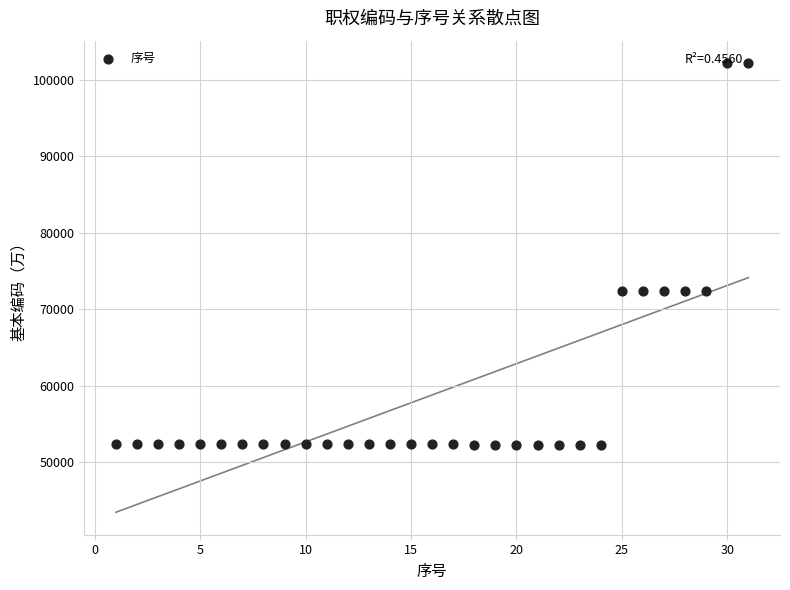

What is the range of Y values (max minus min)?

50000.5